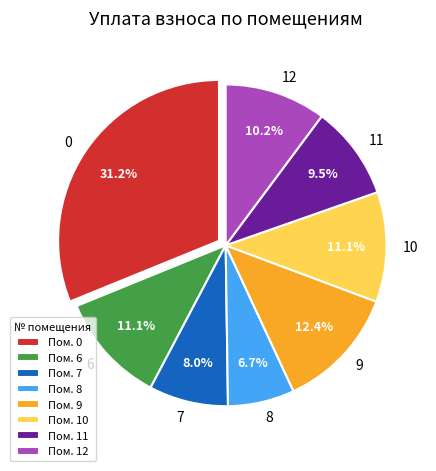

To the nearest percent, what is the difference between the 6 and 8 slice percentages?

4%